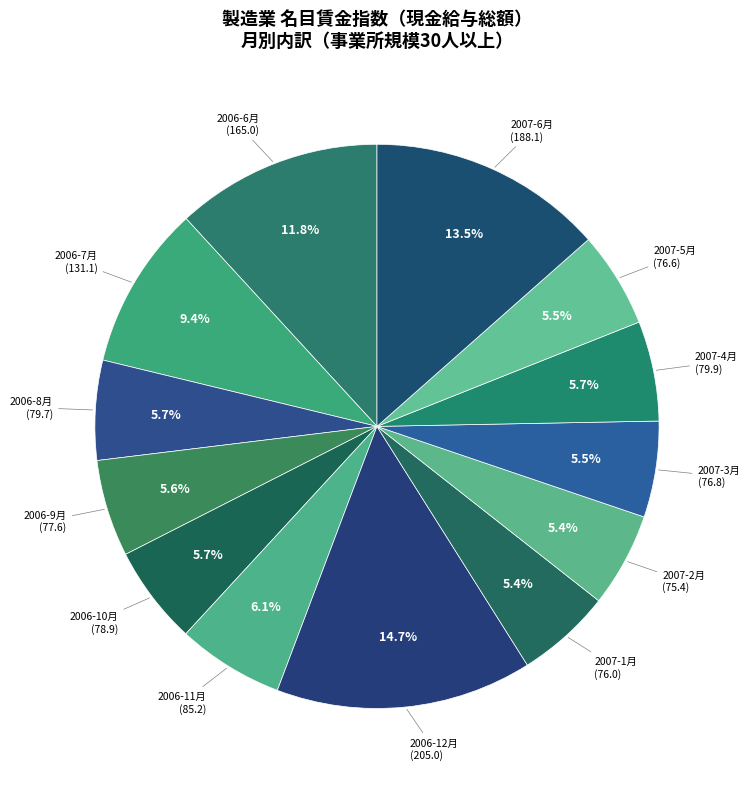

True or false: 2006-10月 accounts for 1% of the total.

False